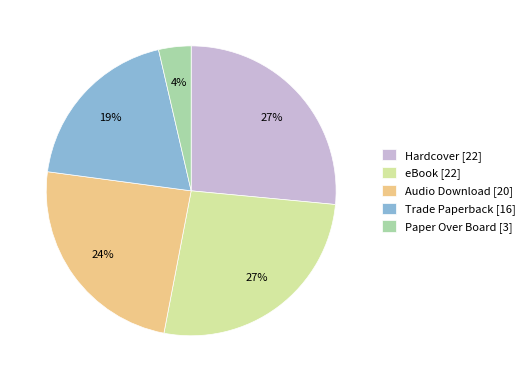

Is there a majority slice in this chart?

No